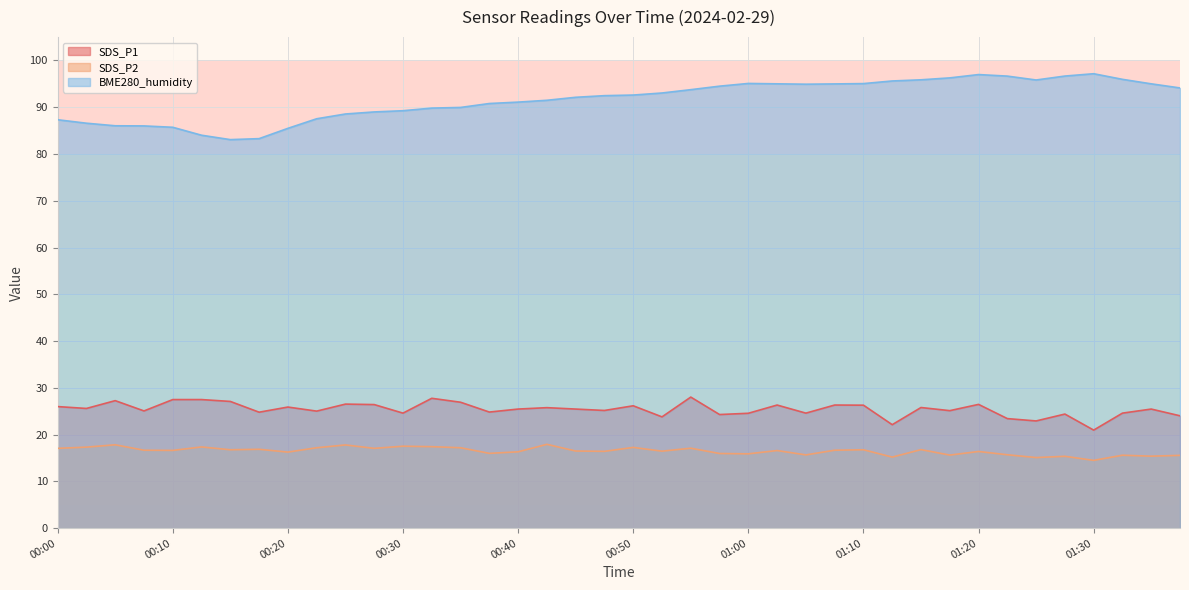

At how many categories does at least one series exceed 63?

40